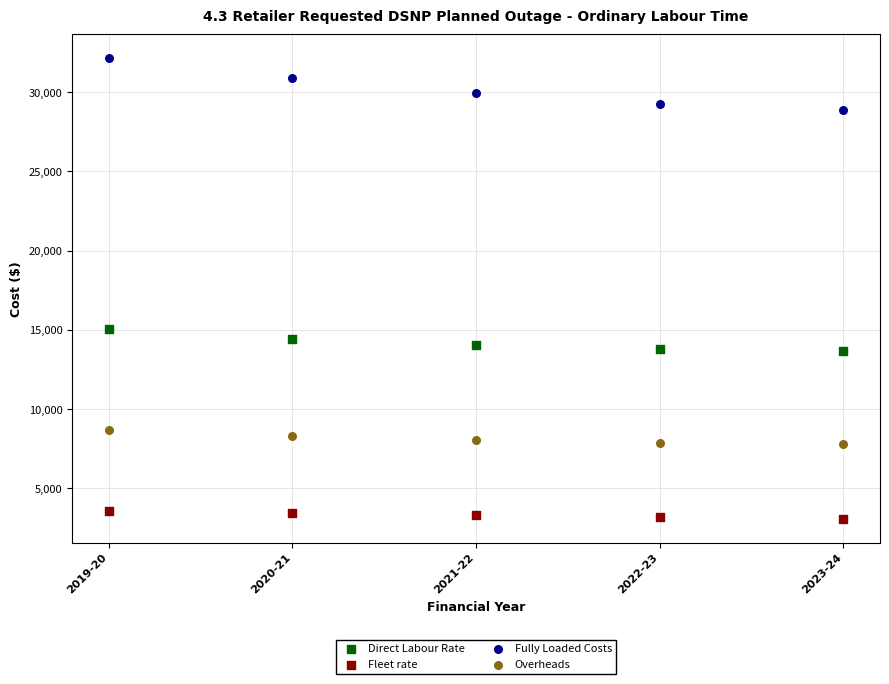

Across all series, what Y value is closest to 17611?

15040.7